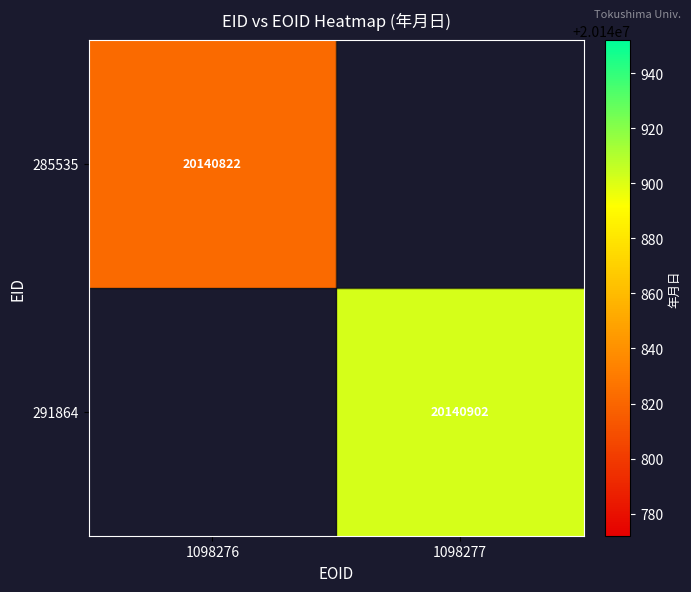

Is it true that 285535 equals 6509459 at 1098276?

False